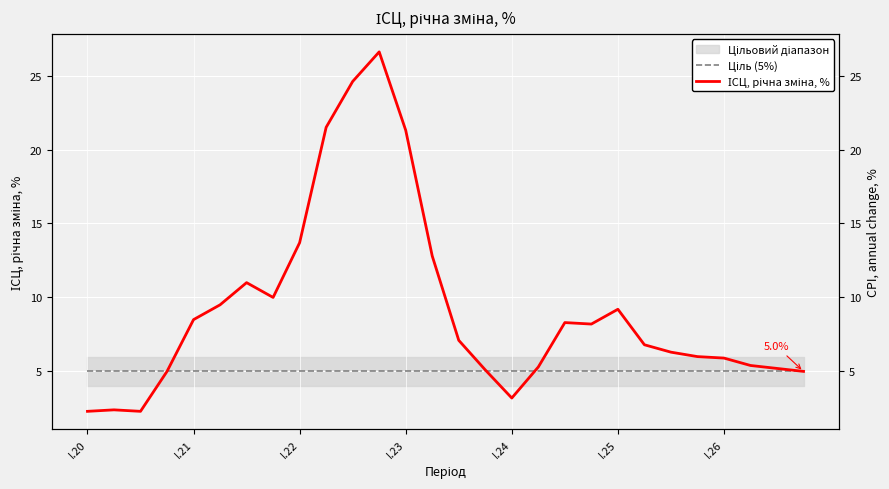

At I.24, list the series in order from smallest to largest.

ІСЦ, річна зміна, %, Ціль (5%)